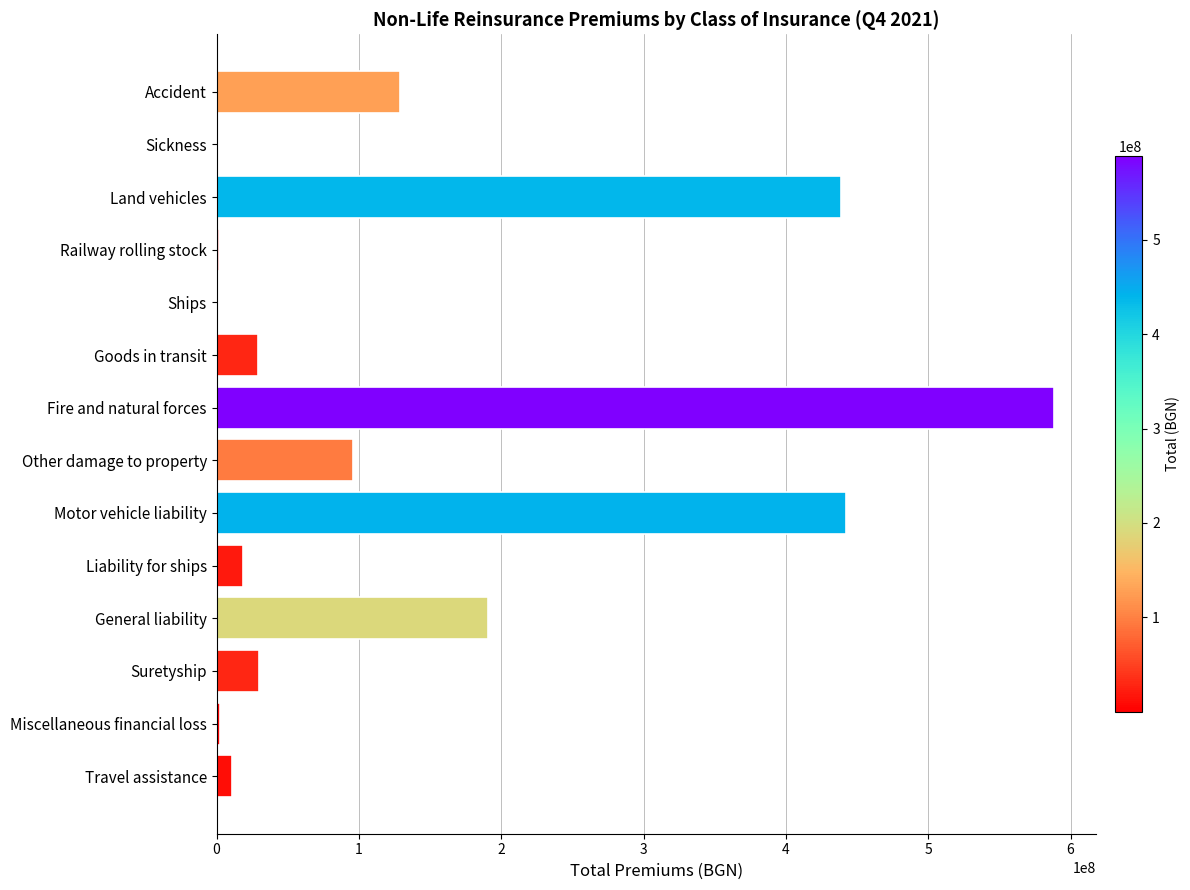

At which category does the chart reach its peak across all series?

Fire and natural forces